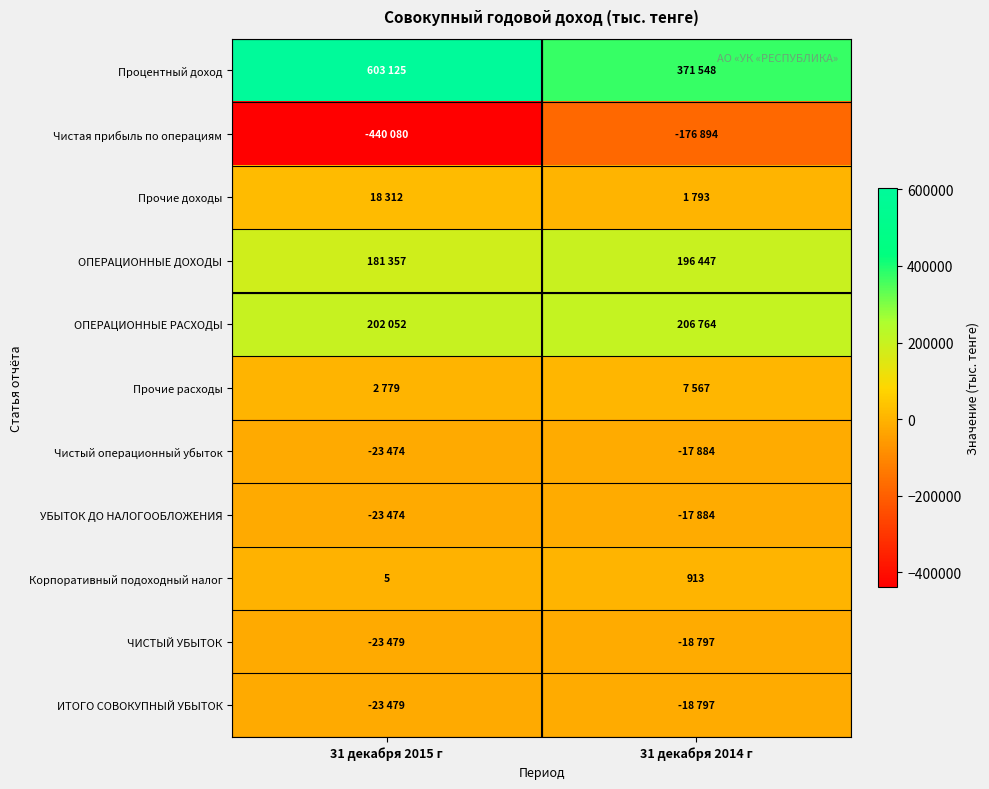

What is the maximum value shown in the chart?

603125